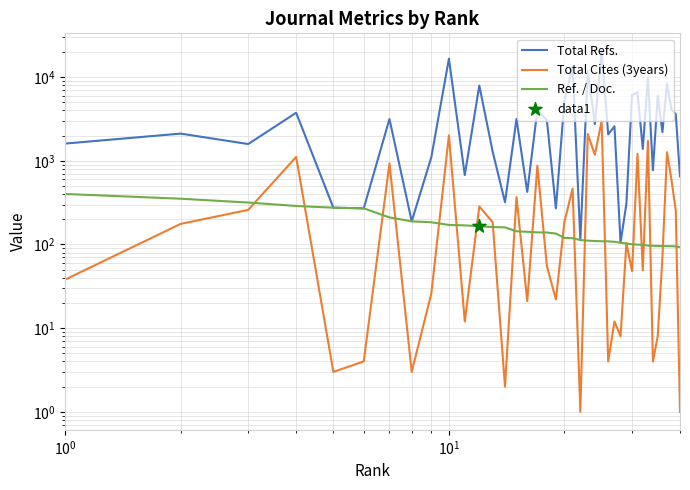

Is the value of Ref. / Doc. at 31 greater than the value of Total Refs. at 22?

No